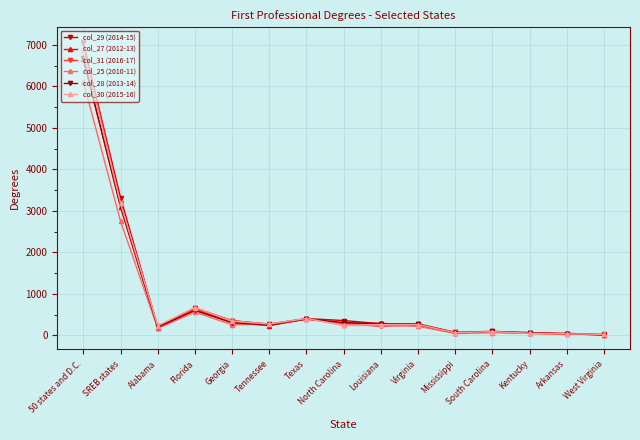

What is the total value across all series at North Carolina?

1744